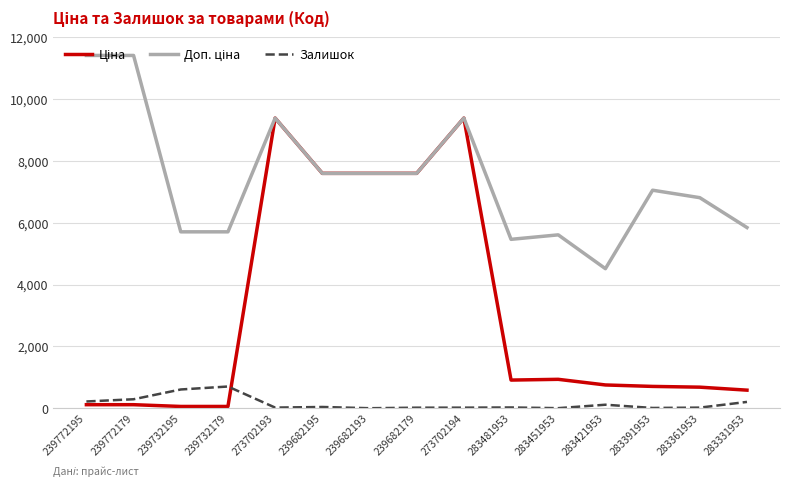

How many lines are shown in the chart?

3